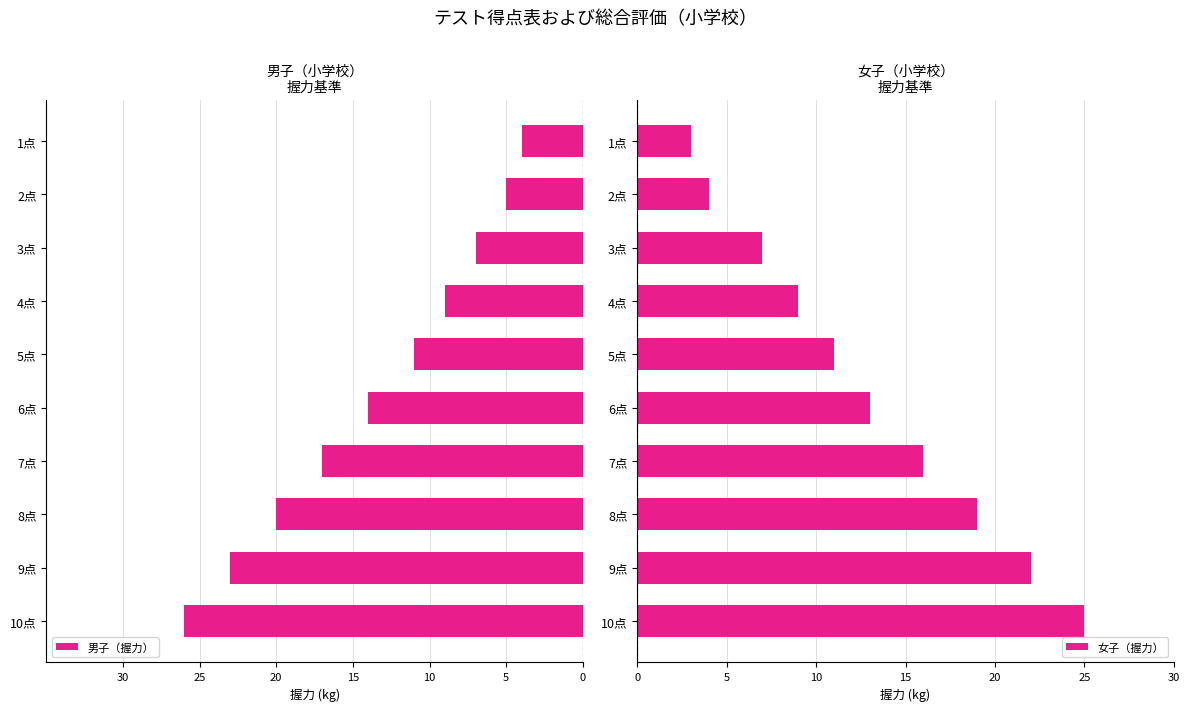

What is the difference between the maximum and minimum values in the 女子（握力） series?

22